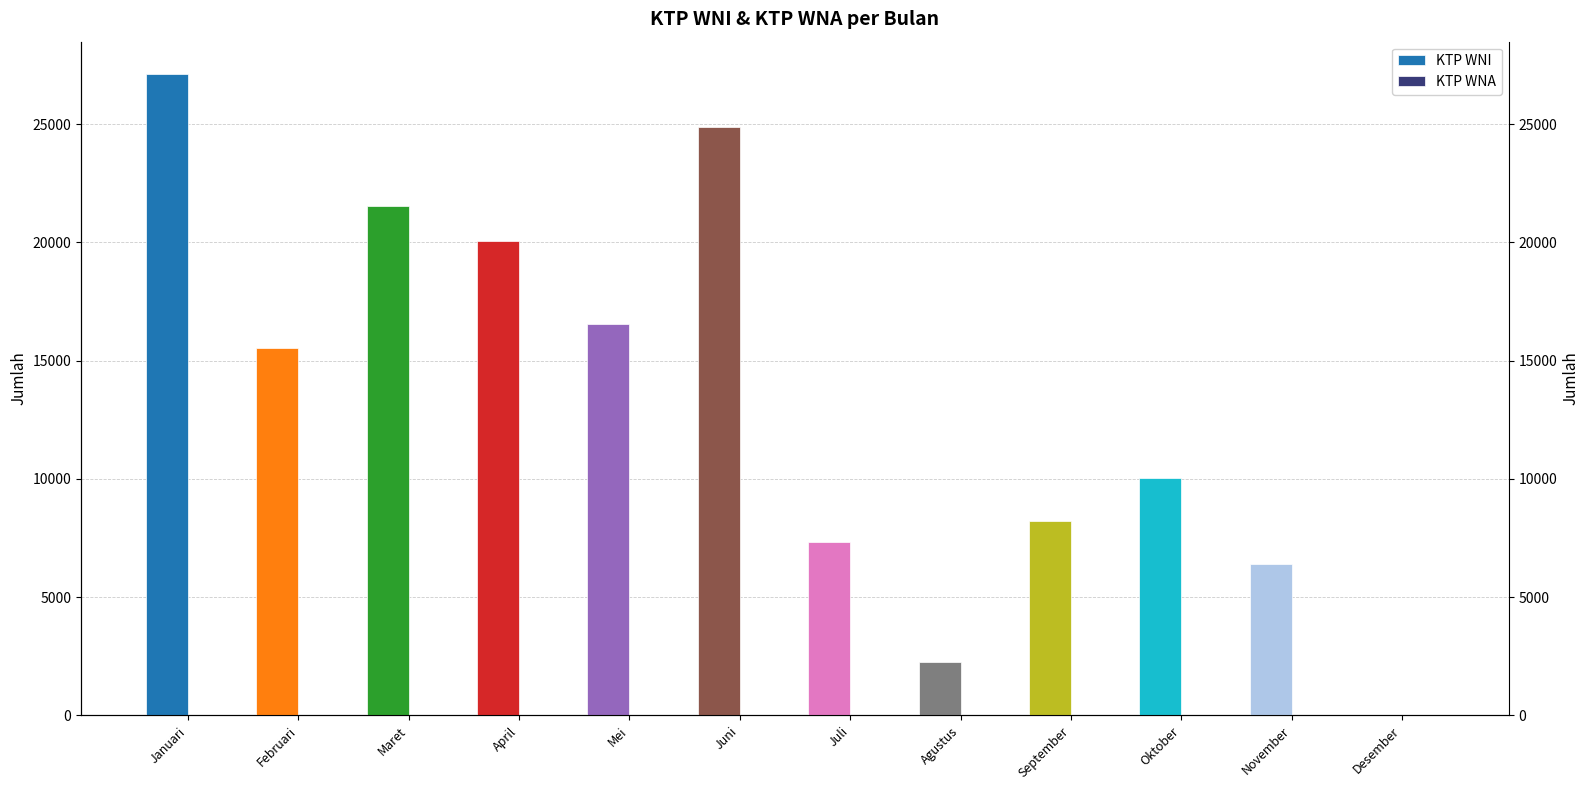

Are the bars grouped side by side (vs. stacked)?

Yes